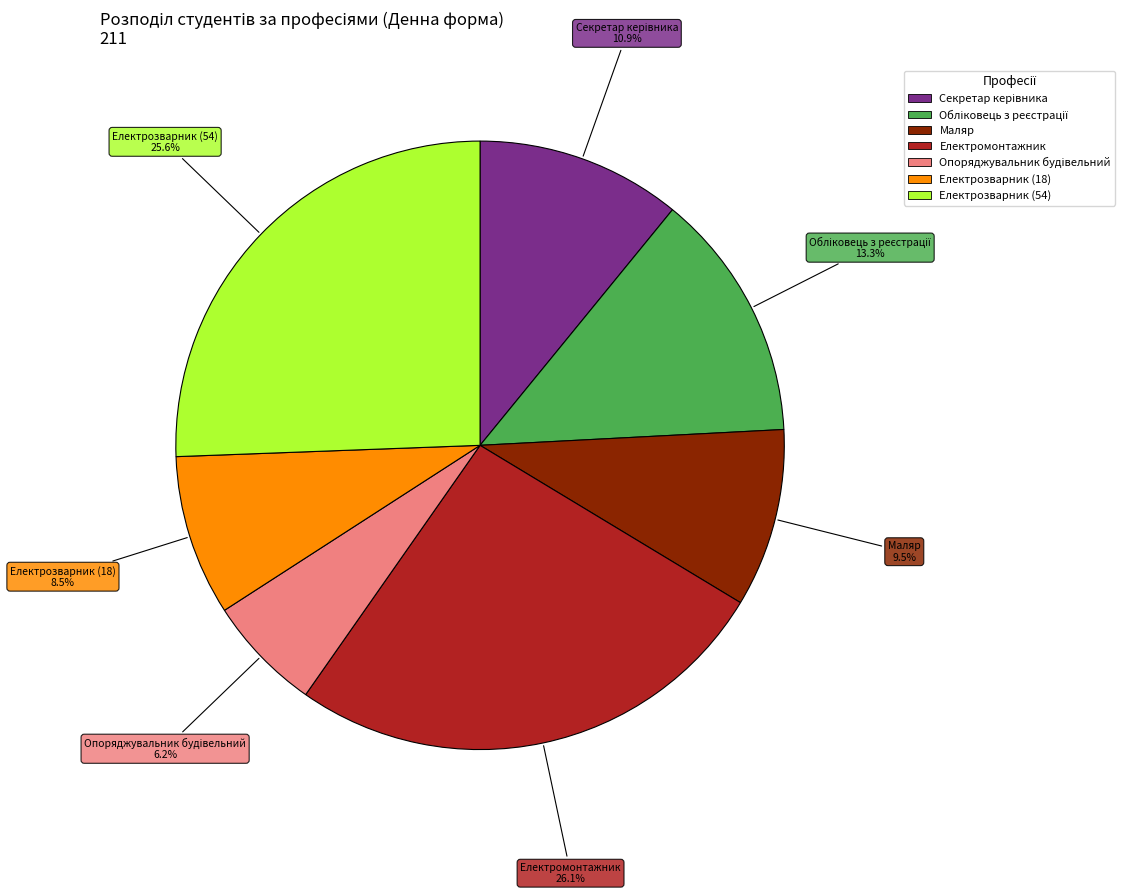

Is the sum of Маляр and Електрозварник (54) greater than half?

No